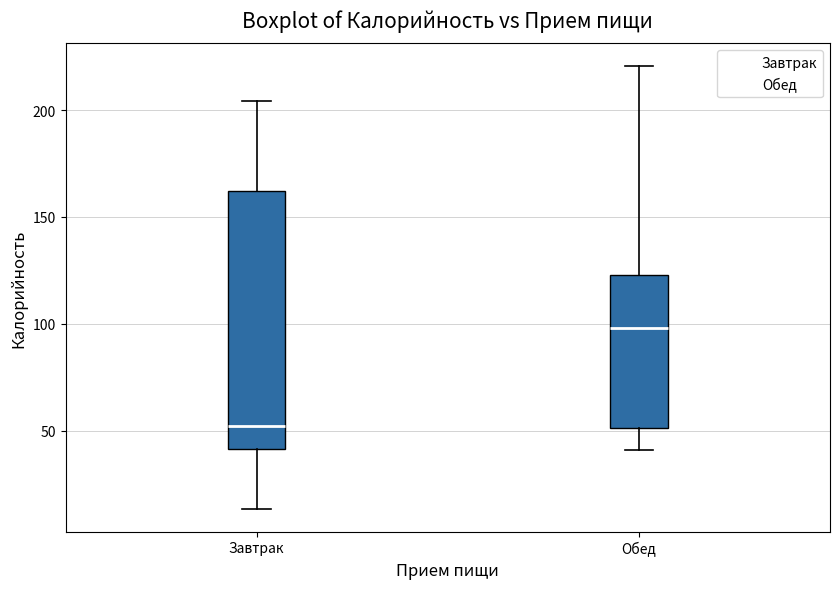

Reading left to right, transcribe this box plot: for each box, give where its median line is, the range the box spans, and where its two whiskers end, as read against the y-axis. The values are not printed on the chart, so give them approximately, as read against the axis.

Завтрак: median 50, box 40 to 160, whiskers 15 to 205
Обед: median 100, box 50 to 125, whiskers 40 to 220